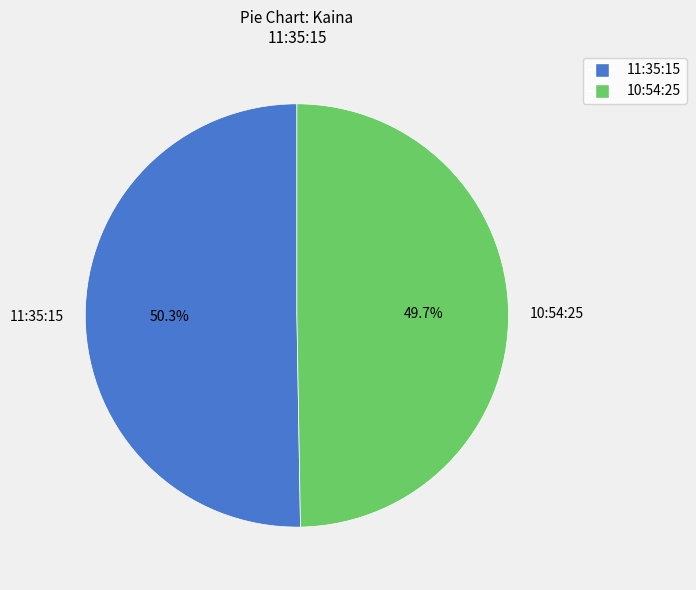

Which category has the smallest portion of the pie?

10:54:25